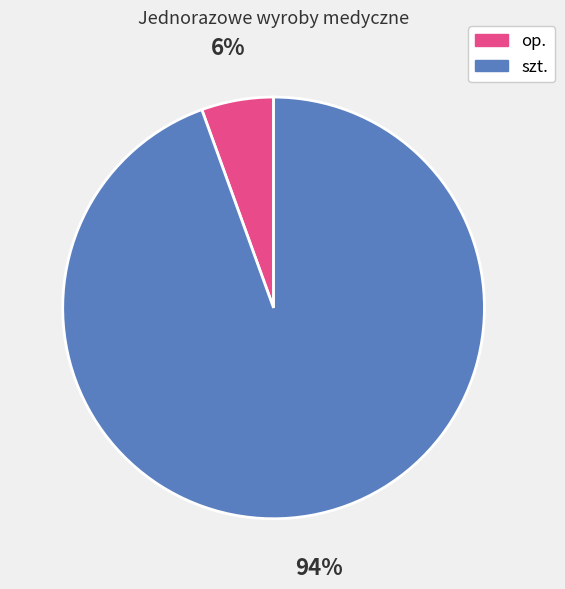

Is szt. the majority of the pie?

Yes